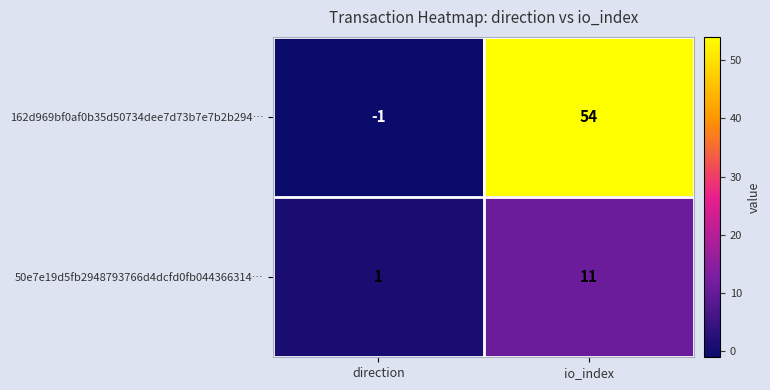

At which category is the sum across all series the highest?

io_index